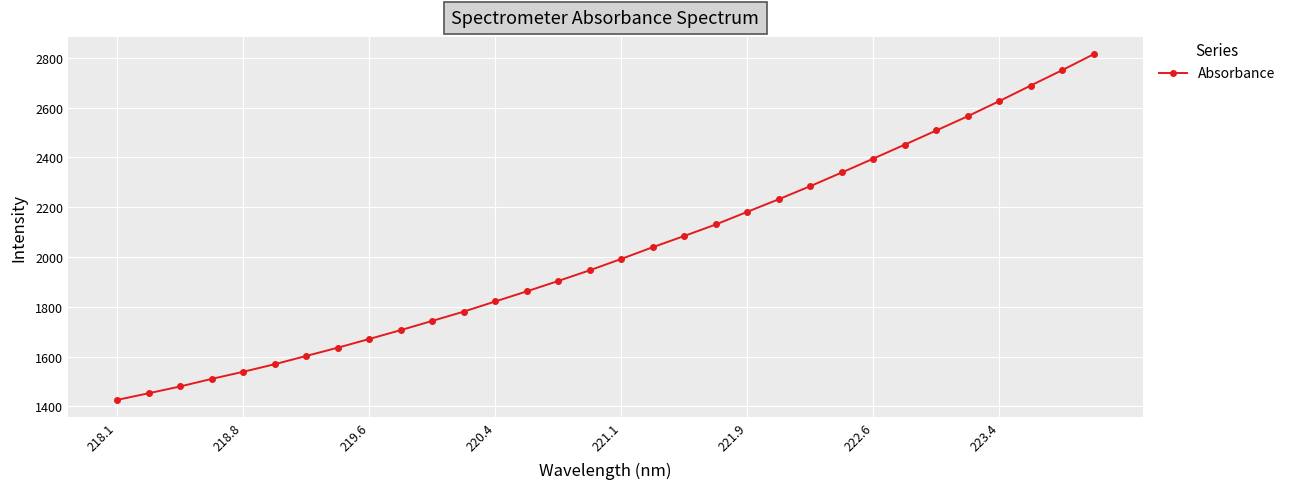

True or false: the data has more than 2 interior local peaks.

False